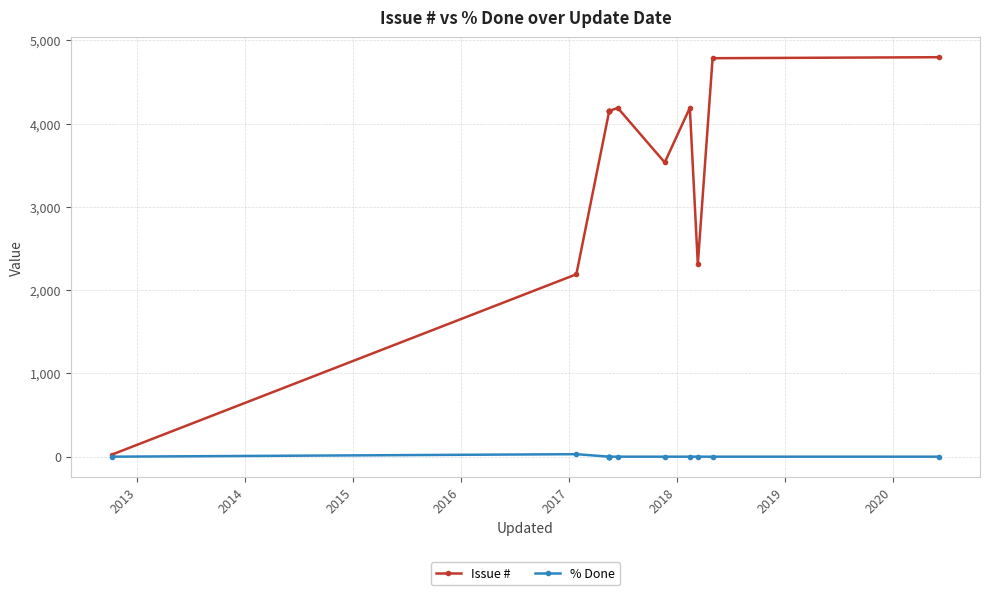

What is the difference between the maximum and second lowest values in the Issue # series?

2607